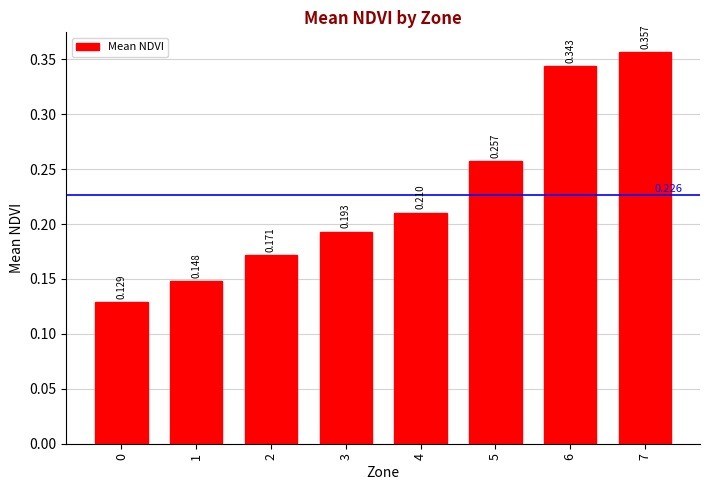

What is the change in value from 1 to 4?

+0.1